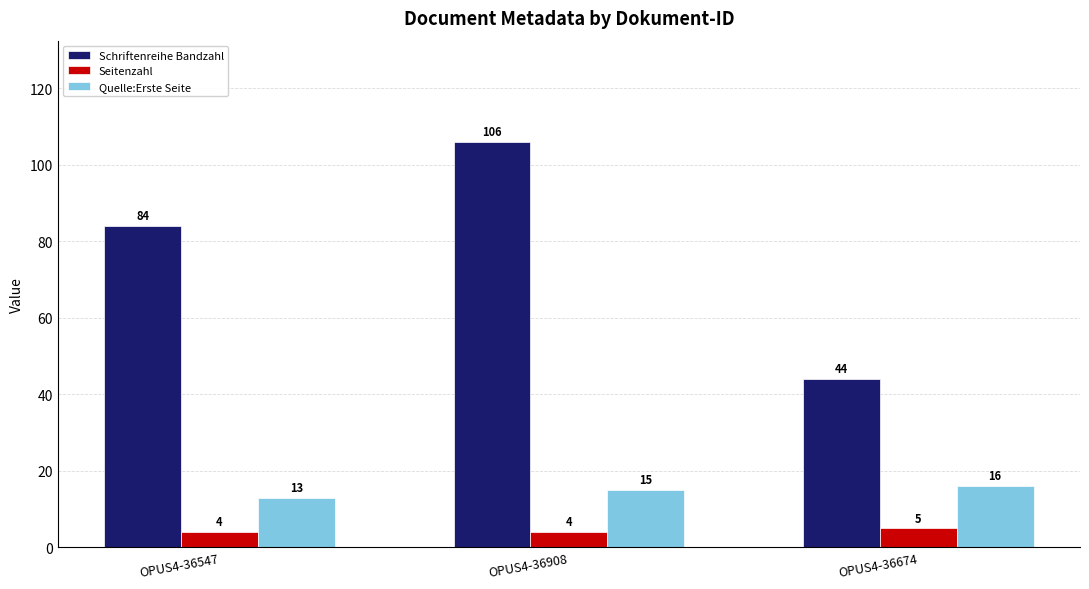

How many series are shown in this chart?

3